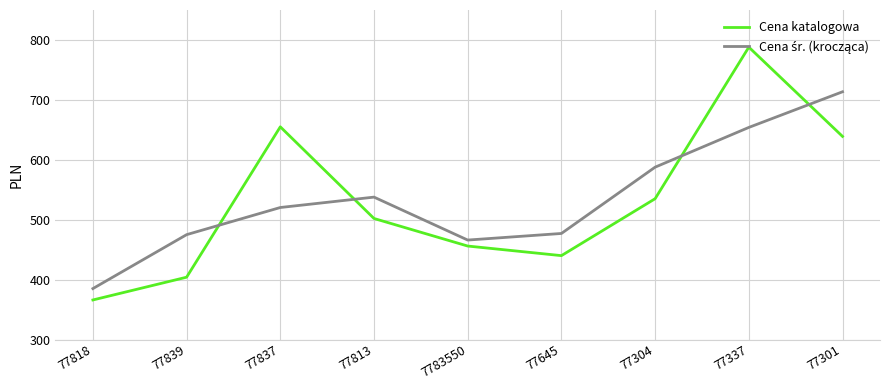

What is the total value across all series at 77337?

1442.0